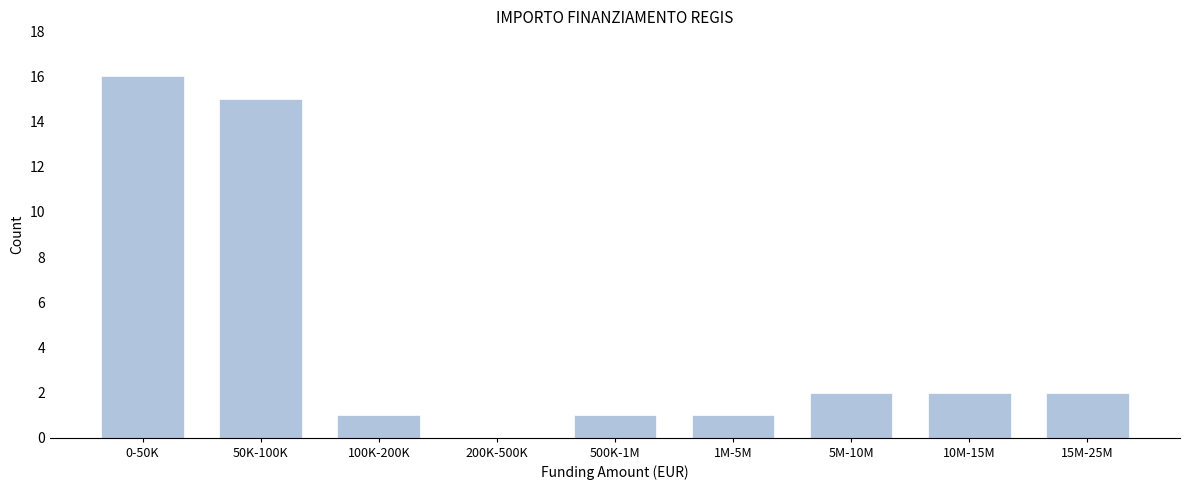

Reading left to right, what are all the values shown in this chart?

0-50K=16	50K-100K=15	100K-200K=1	200K-500K=0	500K-1M=1	1M-5M=1	5M-10M=2	10M-15M=2	15M-25M=2